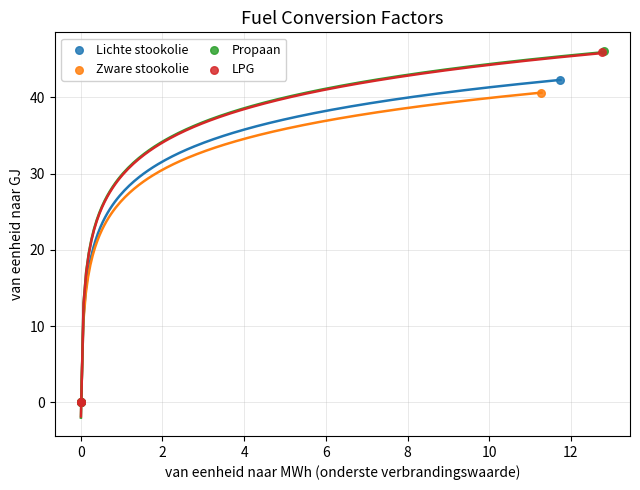

Which series has the widest spread of Y values?

Propaan